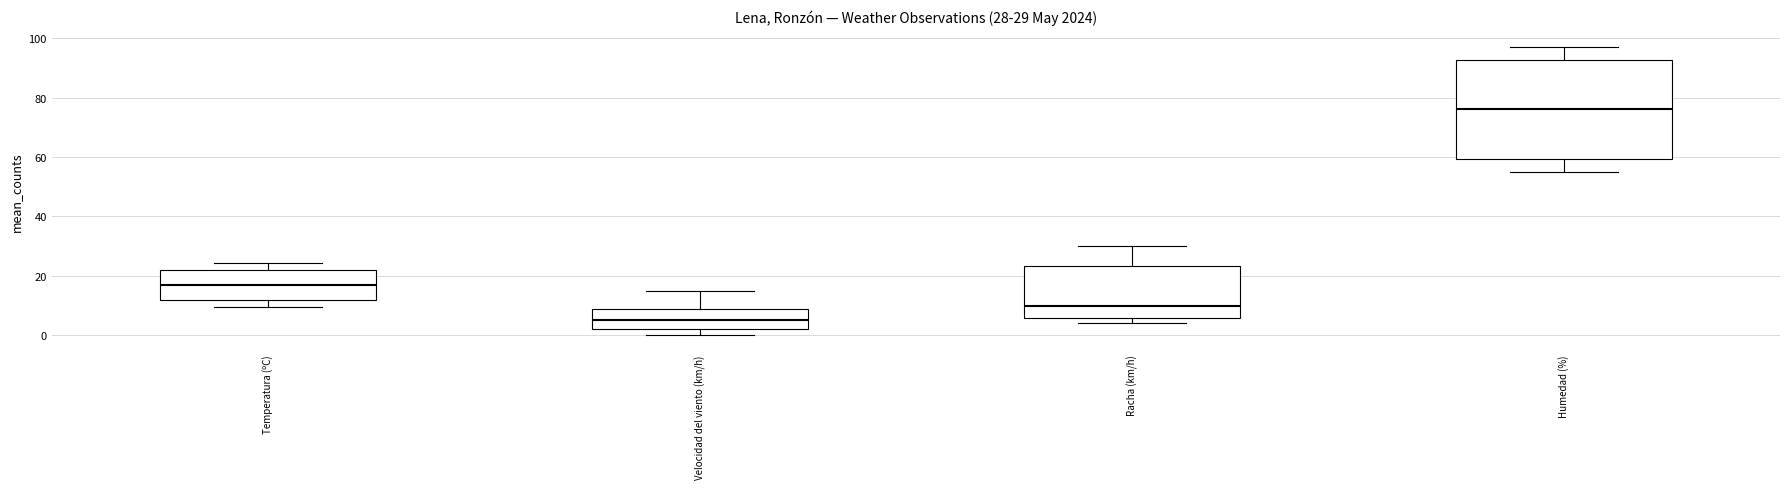

Which box's median line is the highest?

Humedad (%)